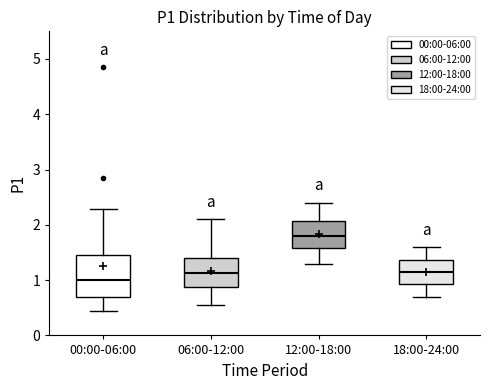

Which box is the tallest, from its lower edge to its upper edge?

00:00-06:00